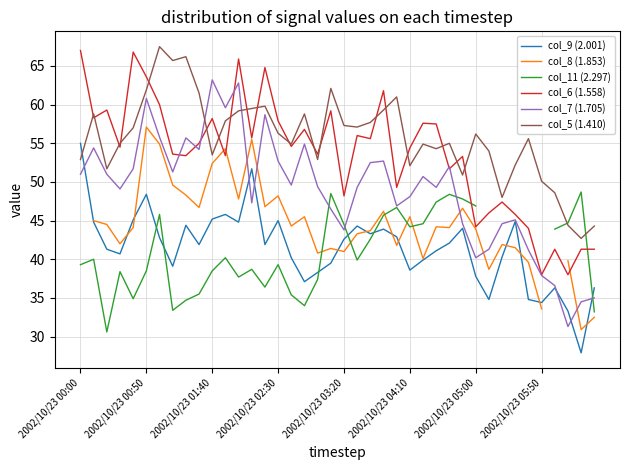

At how many categories does at least one series exceed 62?

10